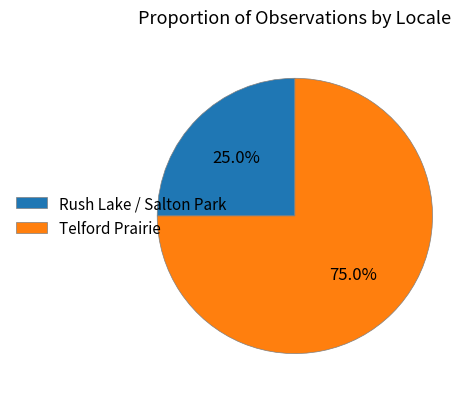

What is the total percentage of Rush Lake / Salton Park and Telford Prairie?

100.0%